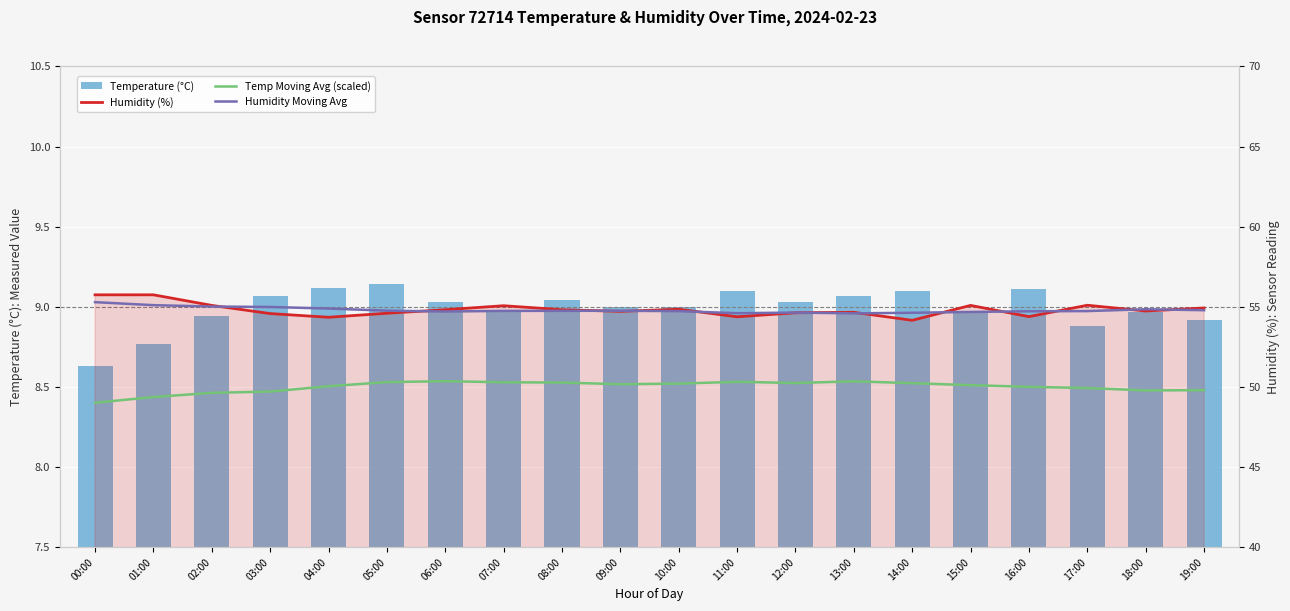

Rank the categories by Temp Moving Avg (scaled) value from highest to lowest.

06:00, 13:00, 11:00, 05:00, 07:00, 08:00, 12:00, 14:00, 10:00, 09:00, 15:00, 04:00, 16:00, 17:00, 19:00, 18:00, 03:00, 02:00, 01:00, 00:00